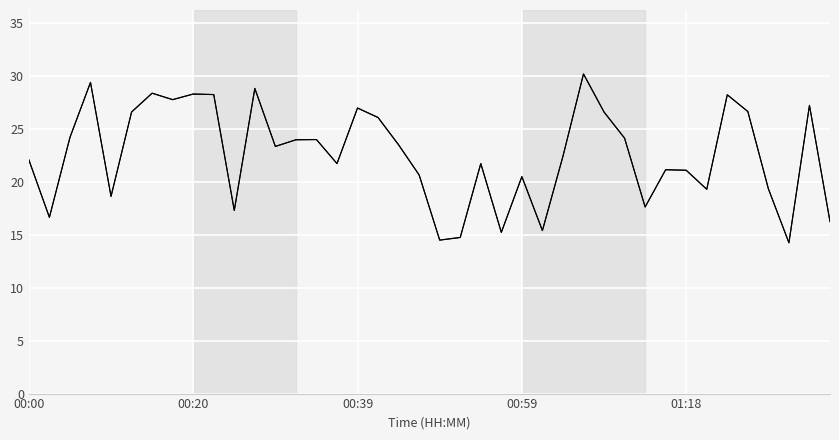

What is the difference between the values at 21 and 39?

1.5